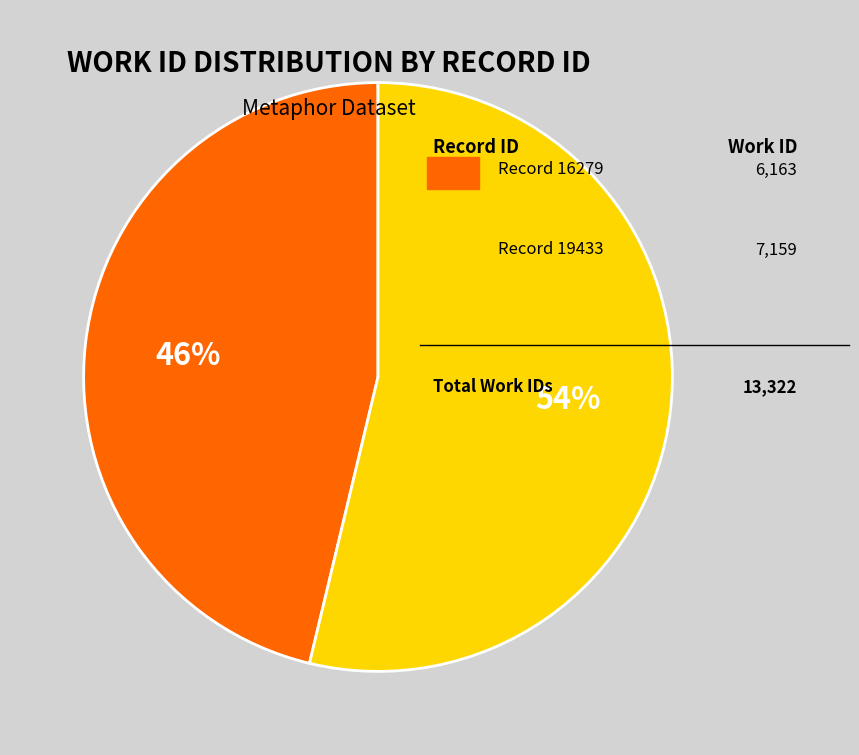

To the nearest percent, what is the average slice percentage?

50%